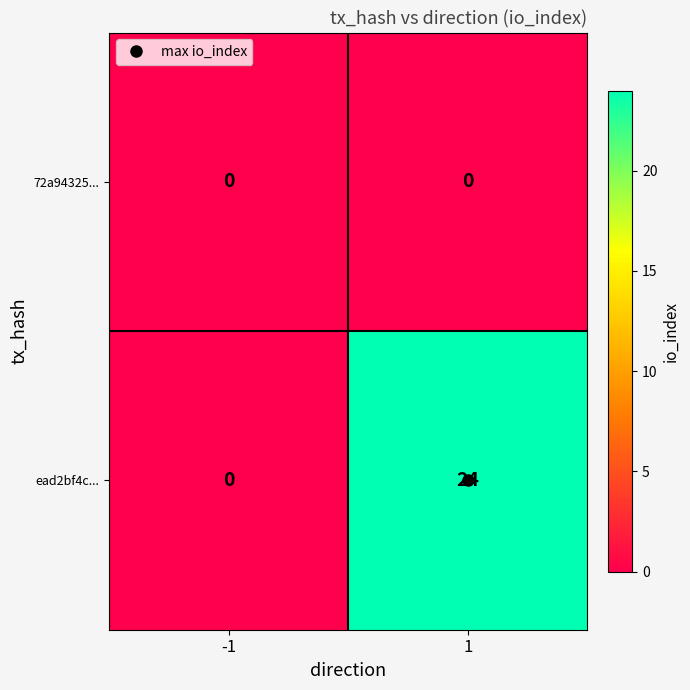

Read the ead2bf4c... value at 1, to the nearest 10.

20